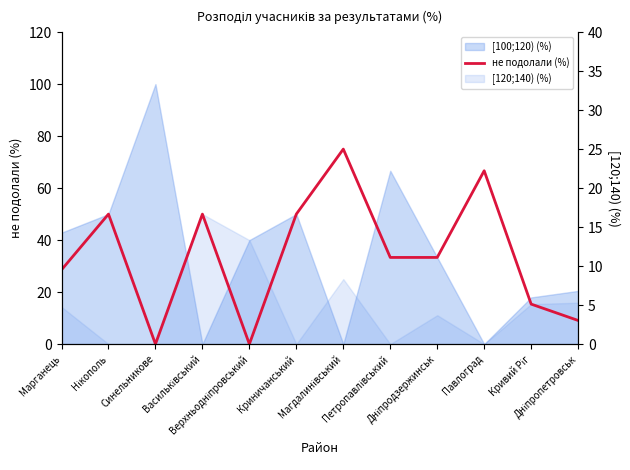

What is the label of the 1st point from the left?

Марганець